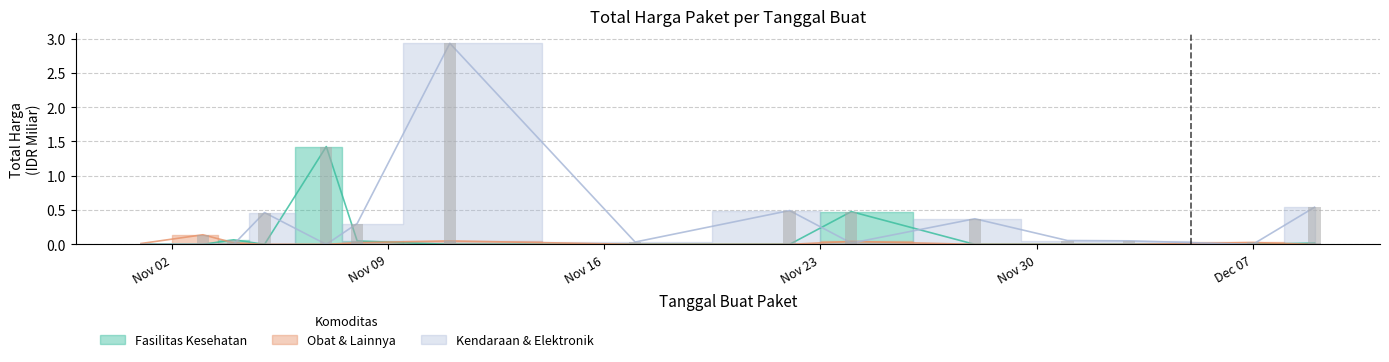

Rank the series by their average value, from highest to lowest.

Kendaraan & Elektronik, Fasilitas Kesehatan, Obat & Lainnya